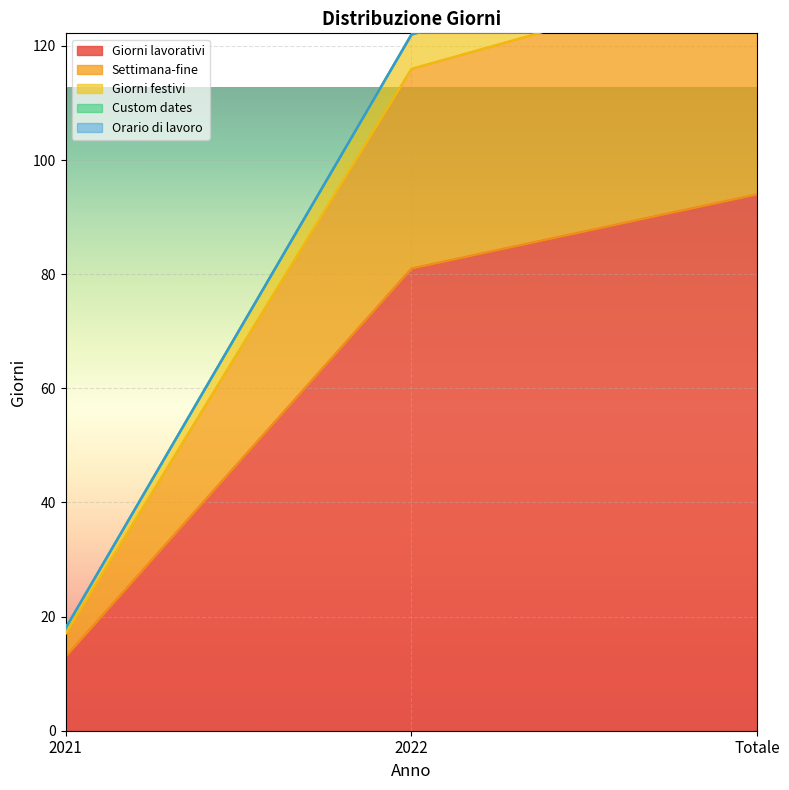

What is the greatest value displayed?

140